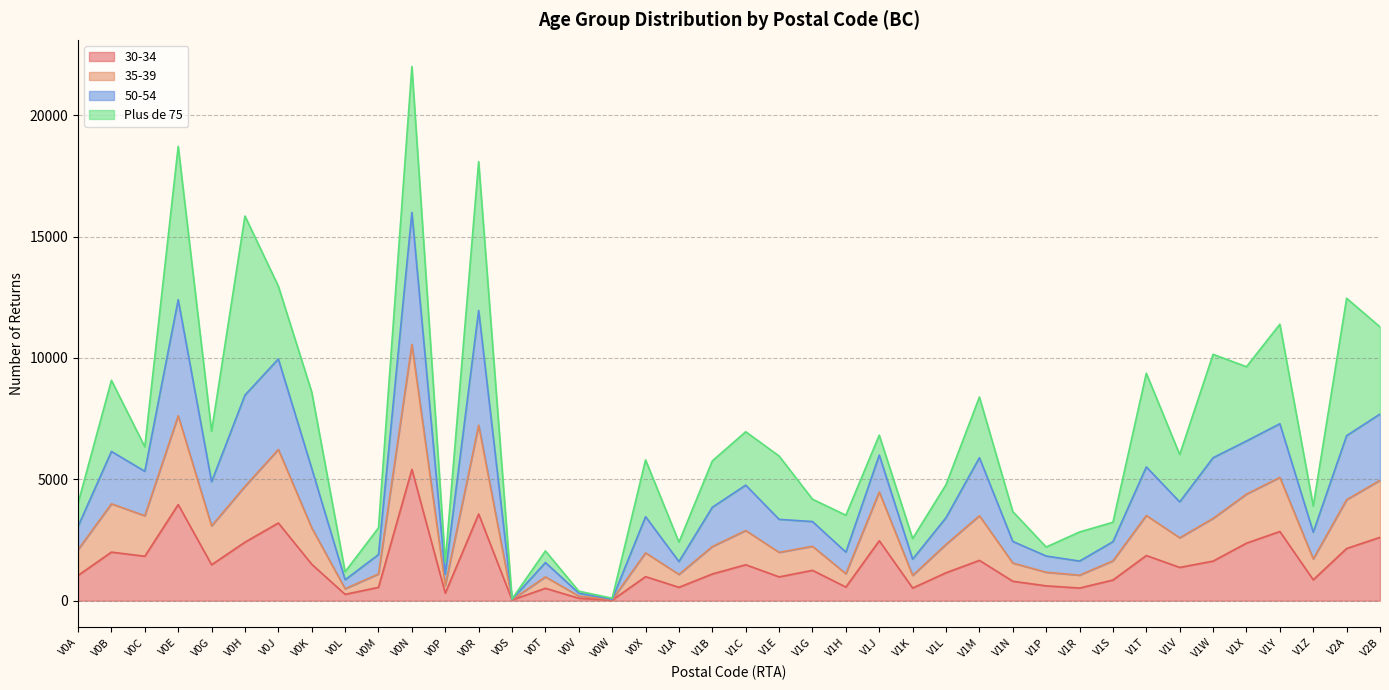

At which category is the sum across all series the highest?

V0N